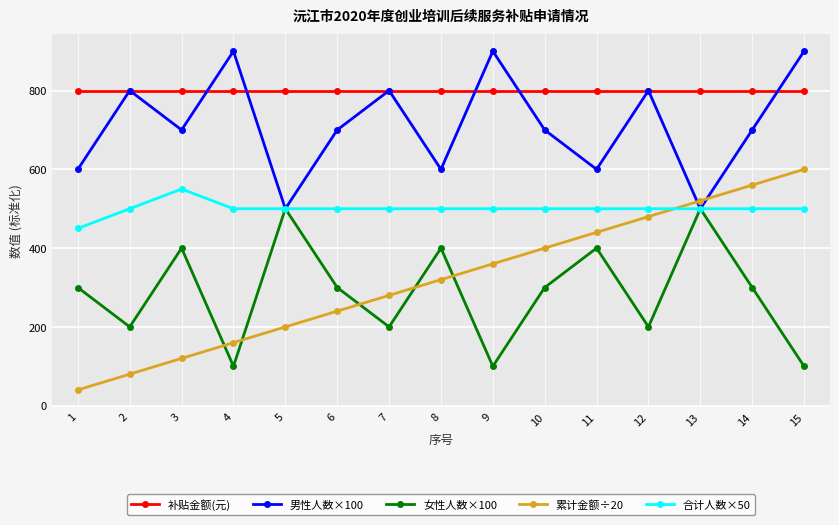

Is it true that 合计人数×50 equals 884 at 5?

False